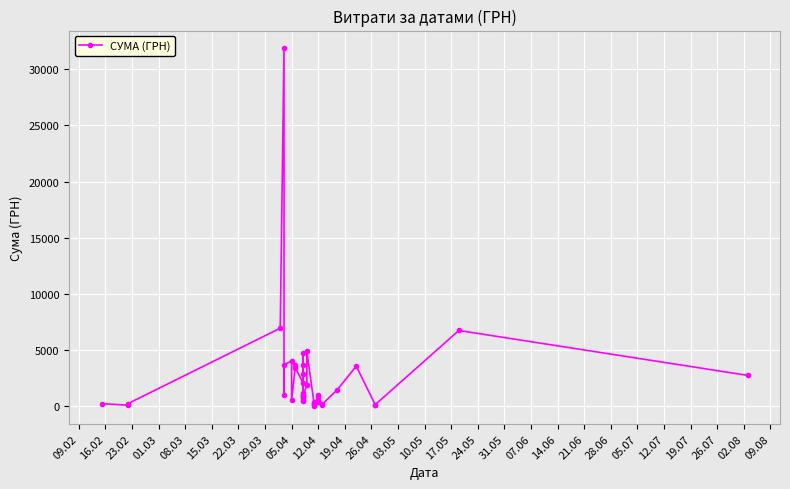

What is the difference between the values at 10.05 and 05.04?

447.3